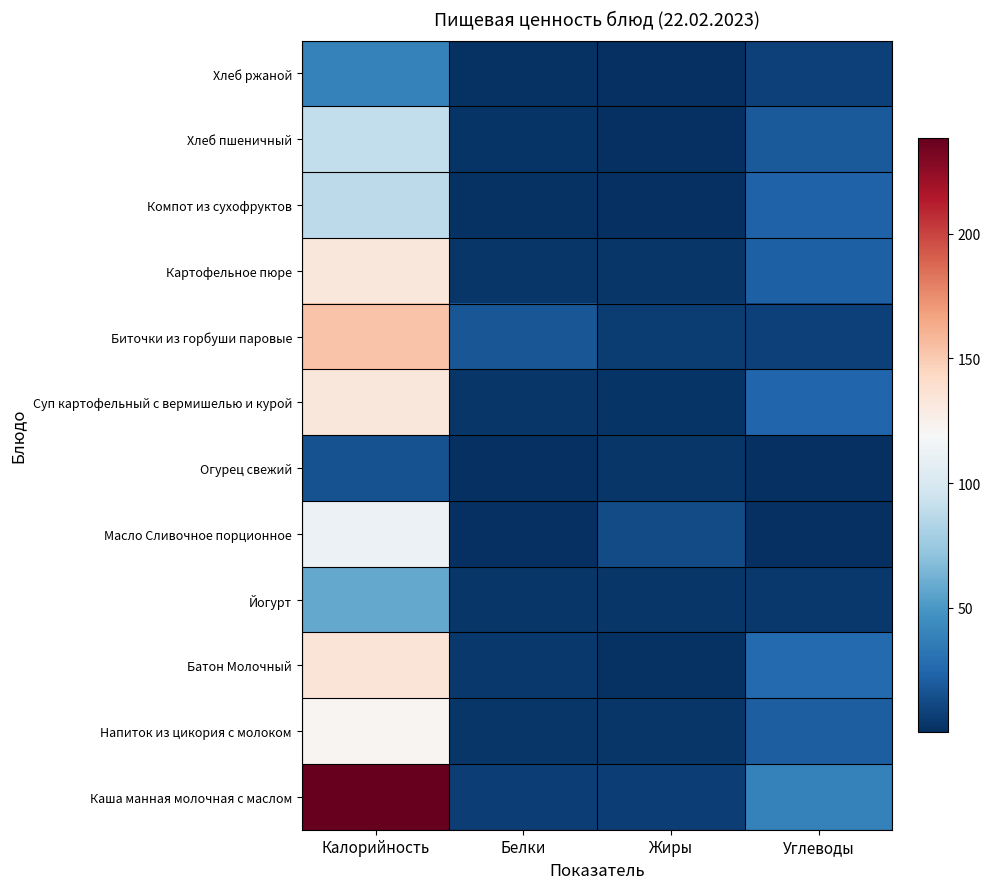

Count the number of categories in the chart.

4